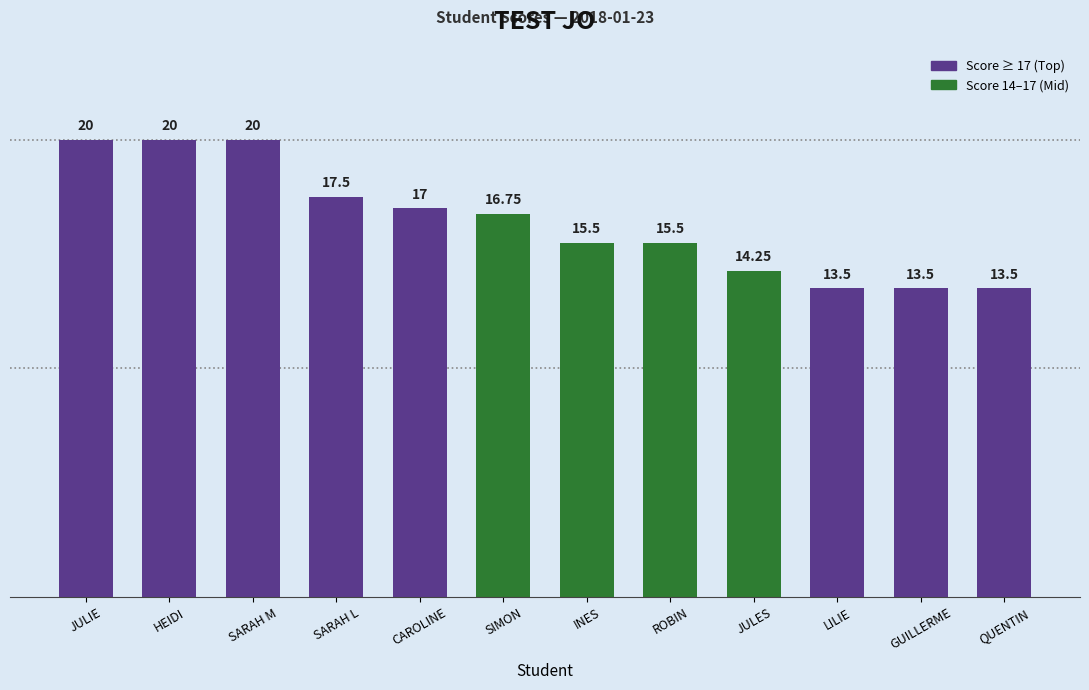

The value at CAROLINE is 17.0. True or false?

True